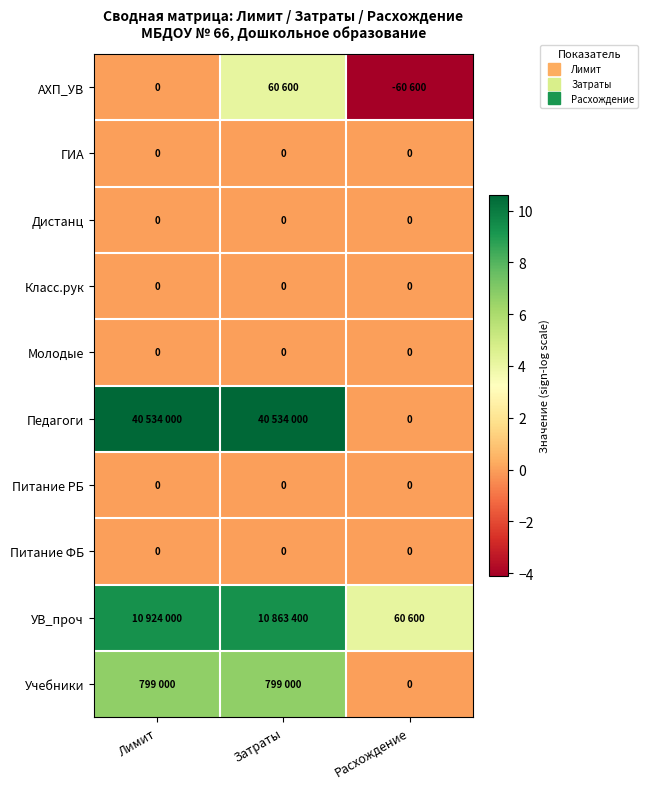

Rank the series at Расхождение from lowest to highest value.

АХП_УВ, ГИА, Дистанц, Класс.рук, Молодые, Педагоги, Питание РБ, Питание ФБ, Учебники, УВ_проч